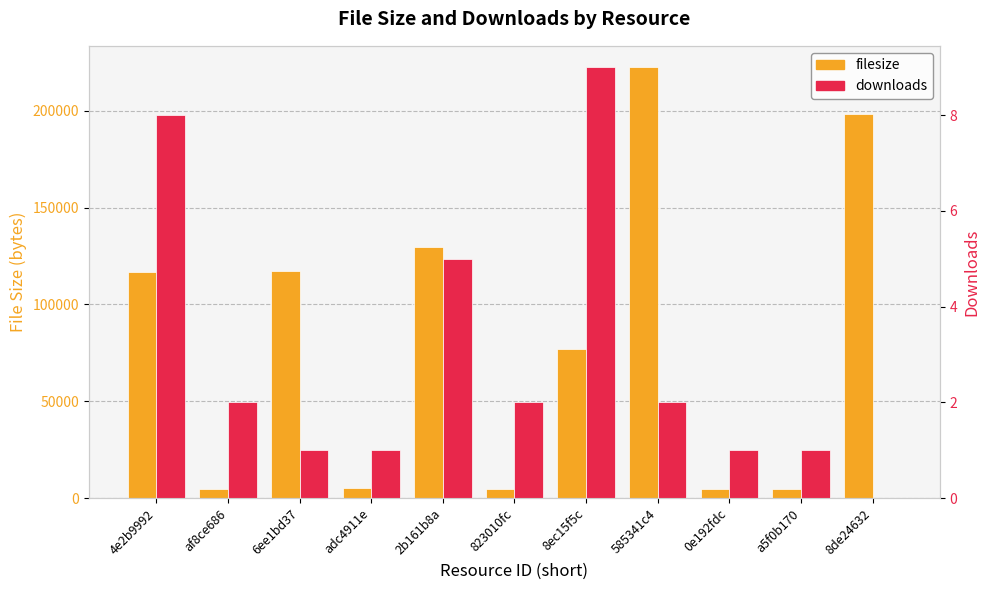

Which series has the widest spread of values?

filesize